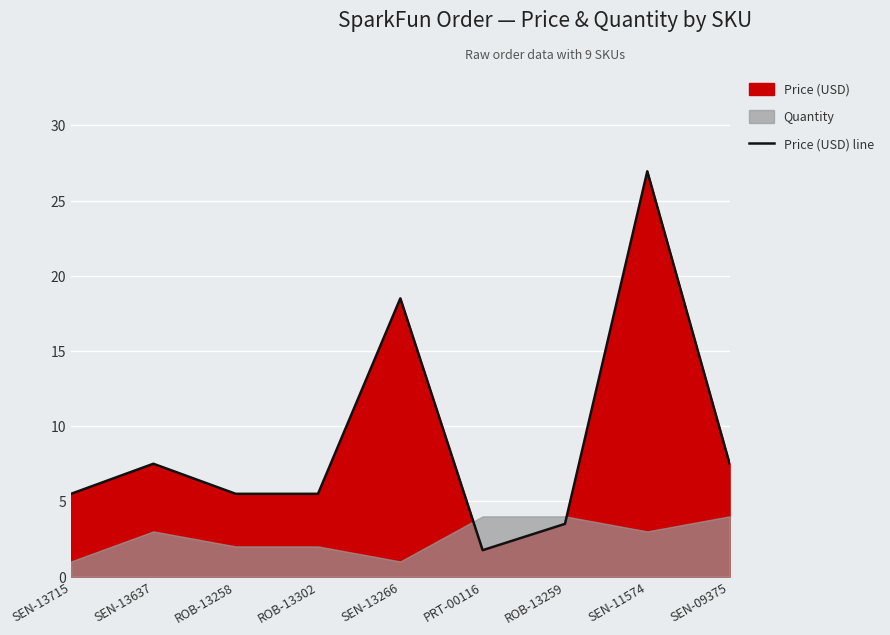

At which category does the data reach its first local peak?

SEN-13637